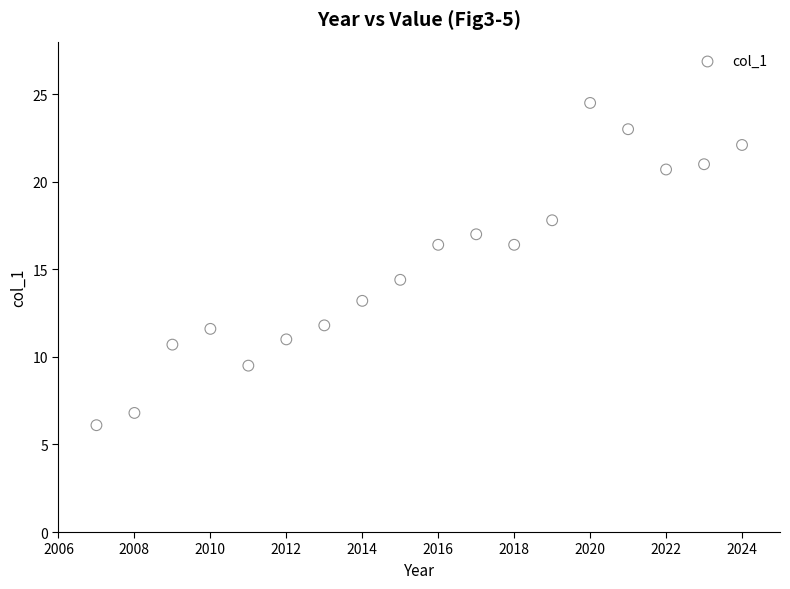

What Y value in the scatter plot is closest to 15?

14.4